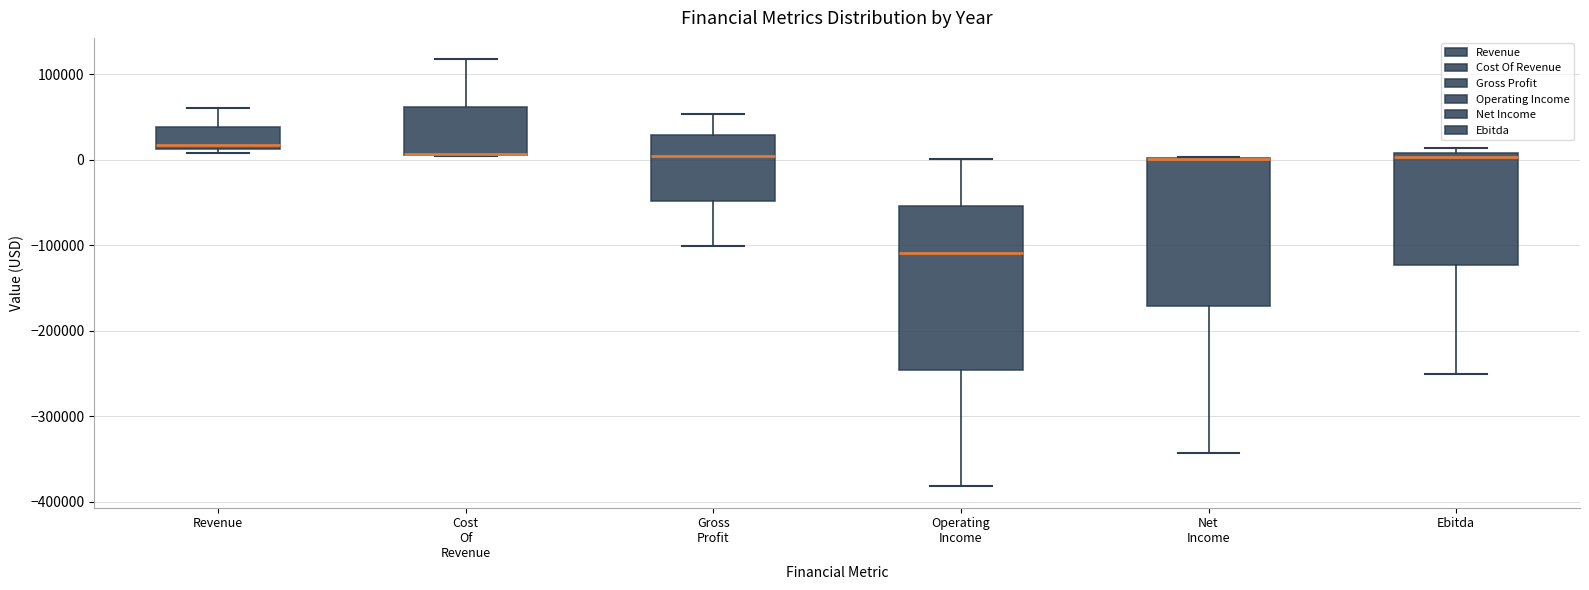

Reading left to right, read every box against the y-axis: the position of its median line, the range the box covers, and the ends of its whiskers. The values are not printed on the chart, so give them approximately, as read against the axis.

Revenue: median 20000, box 10000 to 40000, whiskers 10000 (just below the box's lower edge) to 60000
Cost Of Revenue: median 10000 (drawn on the box's lower edge), box 10000 to 60000, whiskers 0 to 120000
Gross Profit: median 0, box -50000 to 30000, whiskers -100000 to 50000
Operating Income: median -110000, box -250000 to -50000, whiskers -380000 to 0
Net Income: median 0 (drawn on the box's upper edge), box -170000 to 0, whiskers -340000 to 0
Ebitda: median 0, box -120000 to 10000, whiskers -250000 to 10000 (just above the box's upper edge)